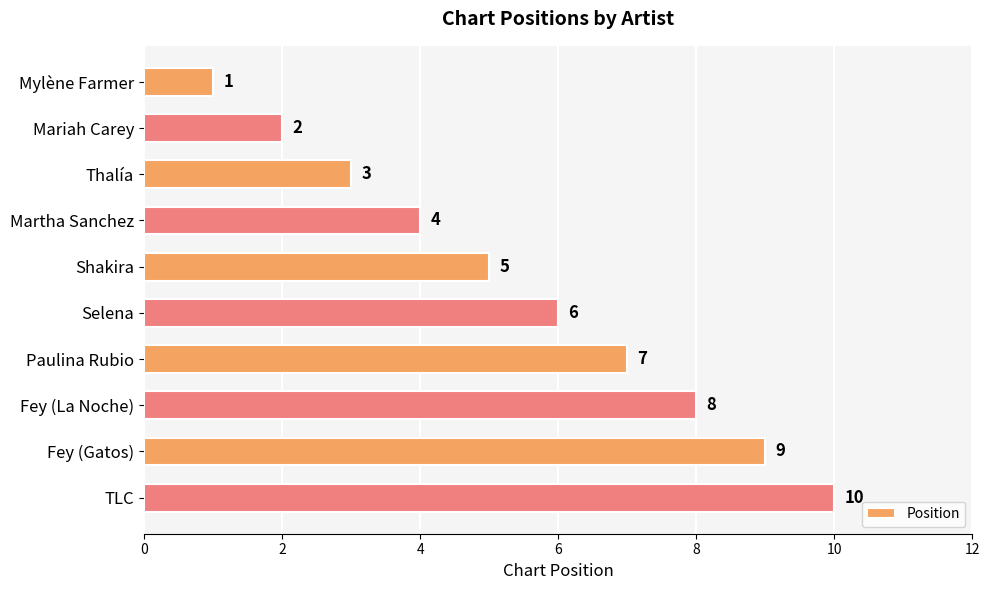

Rank the categories by value from highest to lowest.

TLC, Fey (Gatos), Fey (La Noche), Paulina Rubio, Selena, Shakira, Martha Sanchez, Thalía, Mariah Carey, Mylène Farmer